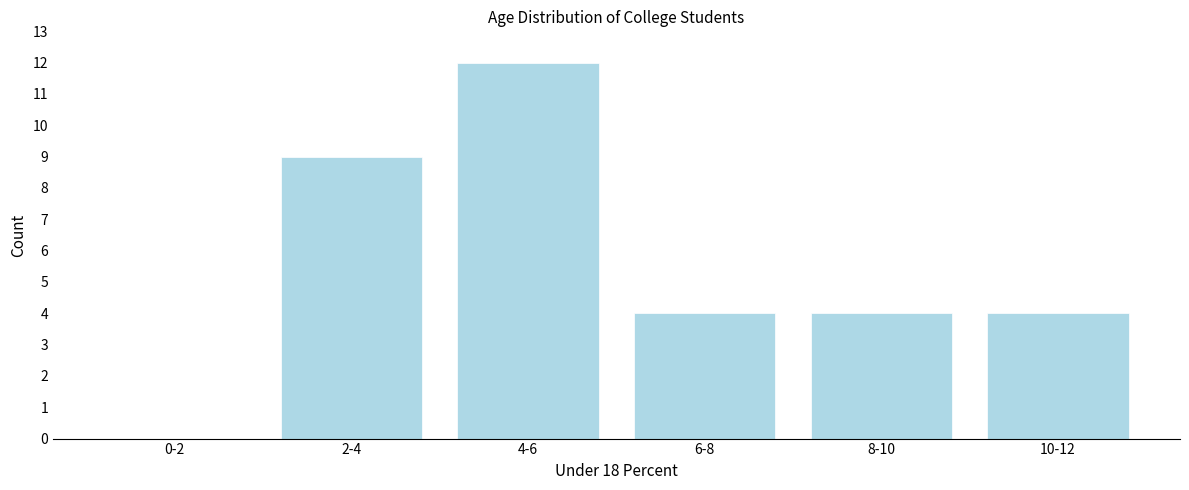

Reading left to right, what are all the values shown in this chart?

0-2=0	2-4=9	4-6=12	6-8=4	8-10=4	10-12=4